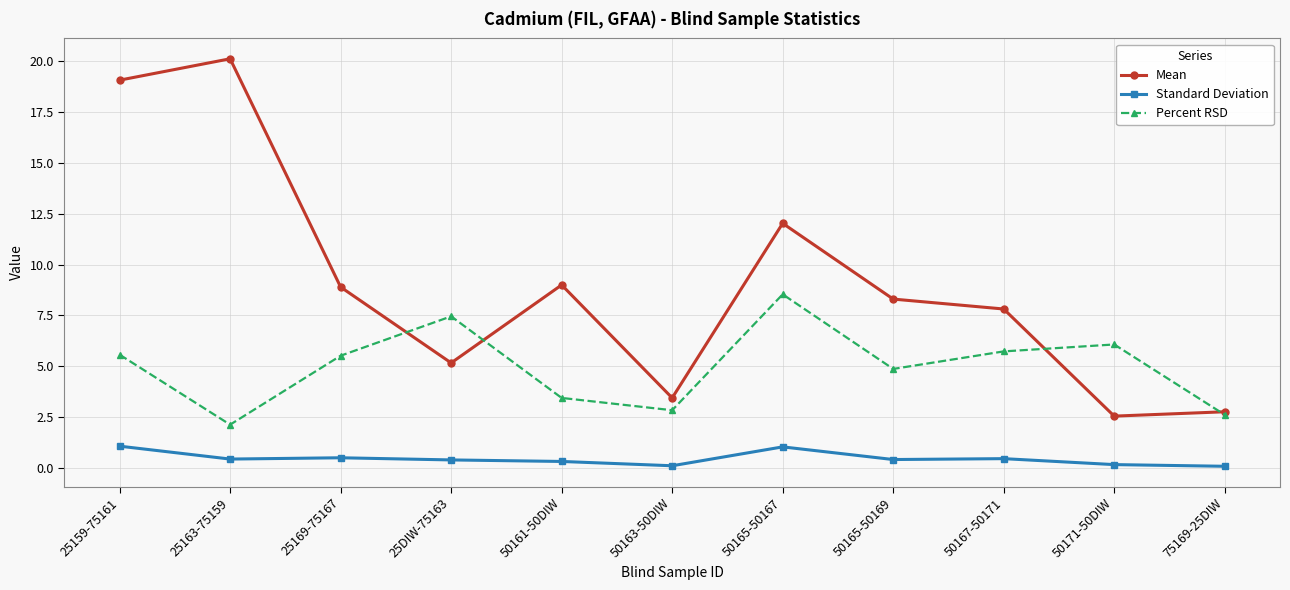

True or false: Standard Deviation and Mean intersect in this chart.

False